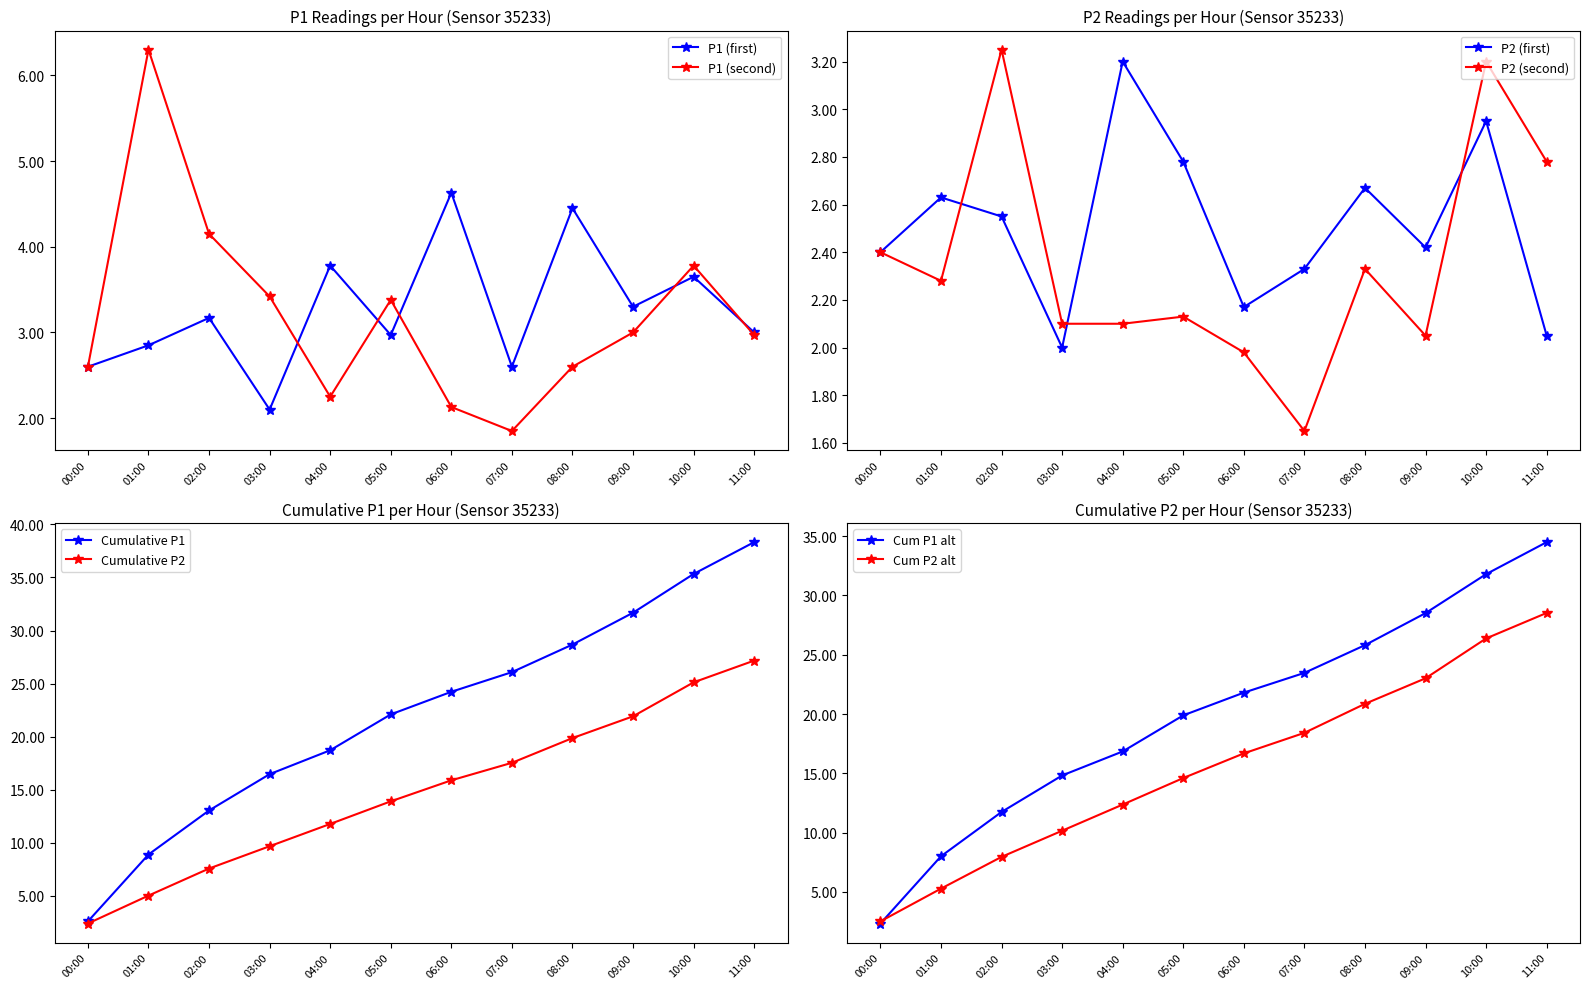

What is the average value of the P1 series?

3.3